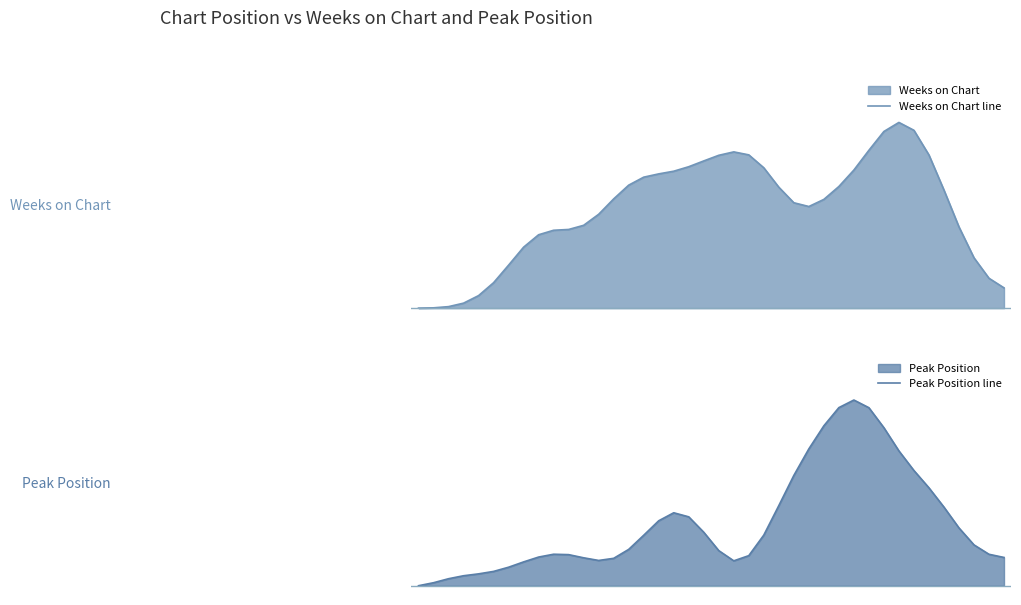

True or false: Peak Position line has a value of 0.1 at 30.

True